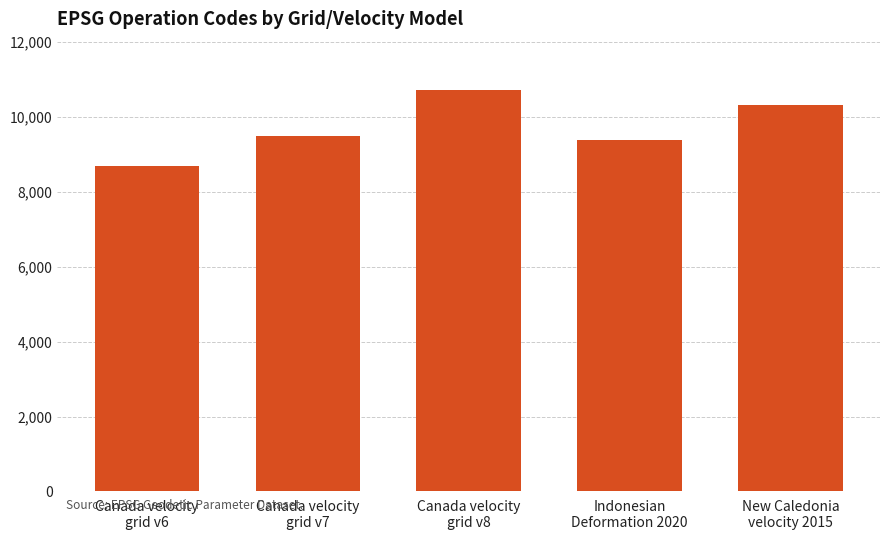

At which category does the chart reach its peak across all series?

Canada velocity
grid v8